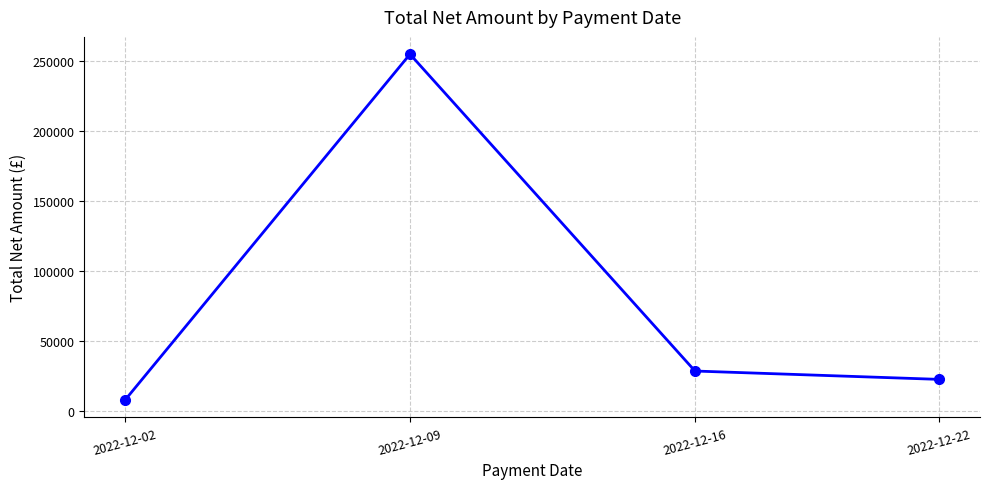

What is the difference between the second highest and second lowest values?

5960.6